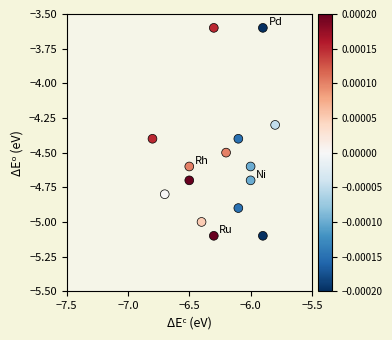

What is the range of X values (max minus min)?

1.0